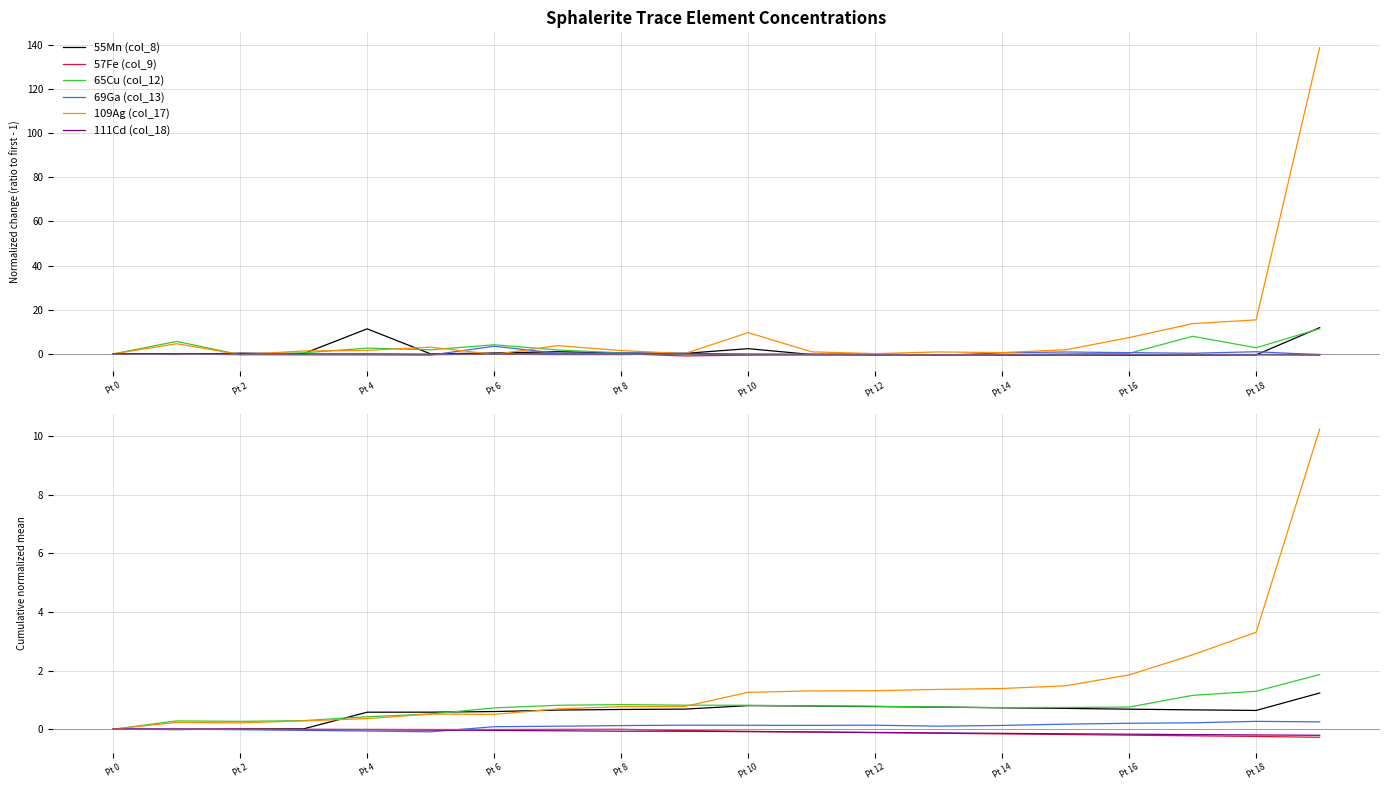

How many lines are shown in the chart?

6